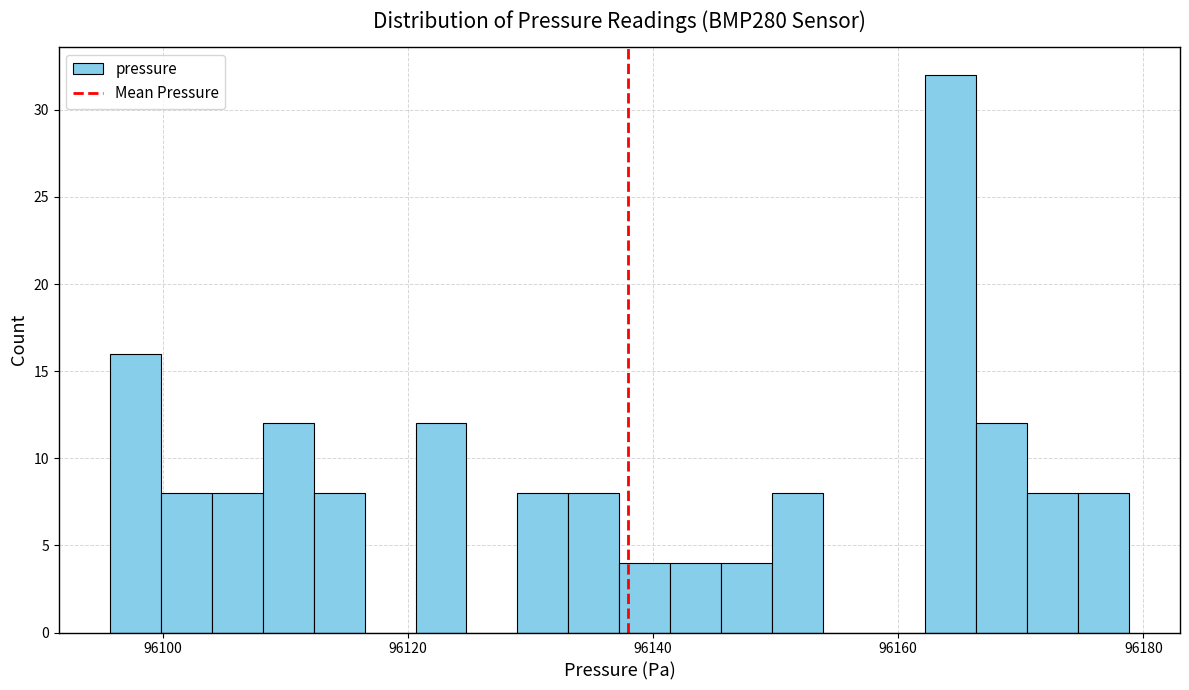

Read against the x-axis, roughly where is the centre of the tallest bar?

96164